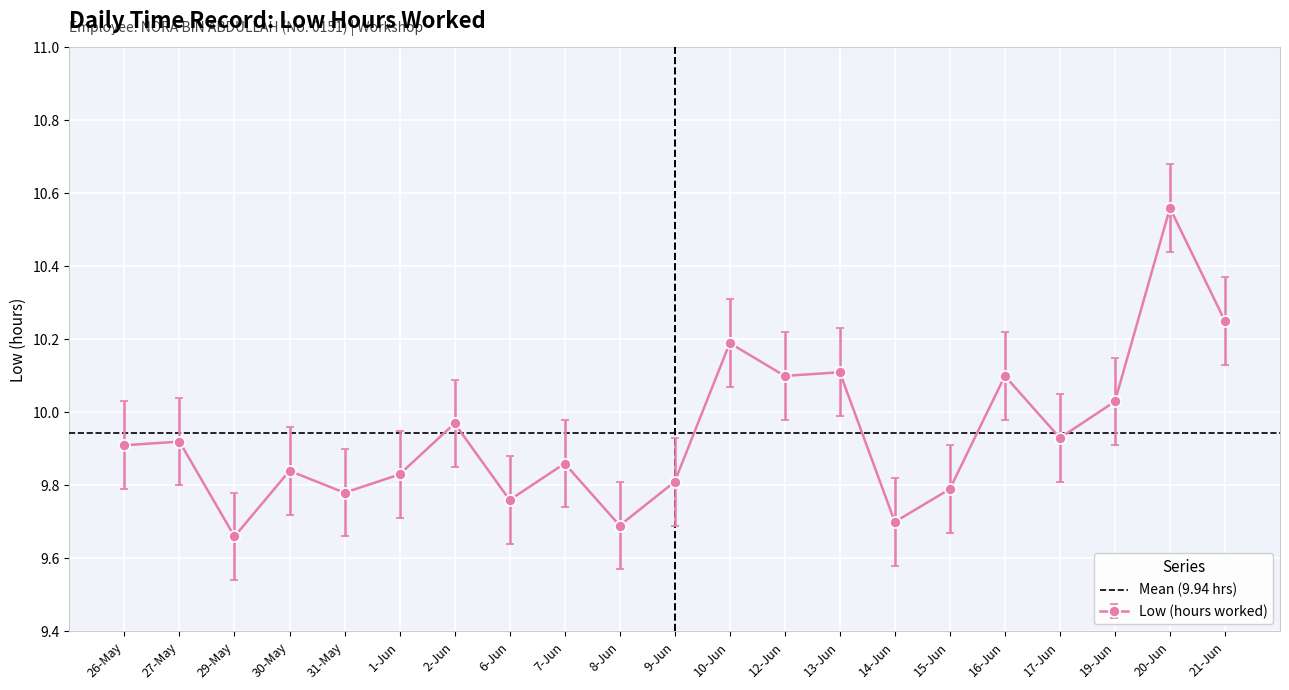

Approximately how many times larger is the value at 6-Jun compared to 14-Jun?

1.0